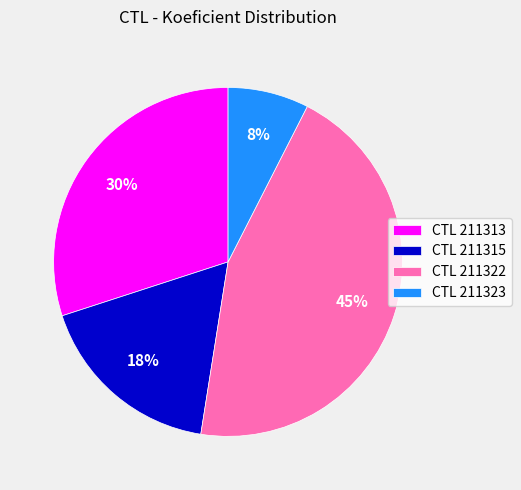

Is it true that CTL 211315 is 18% of the pie?

True